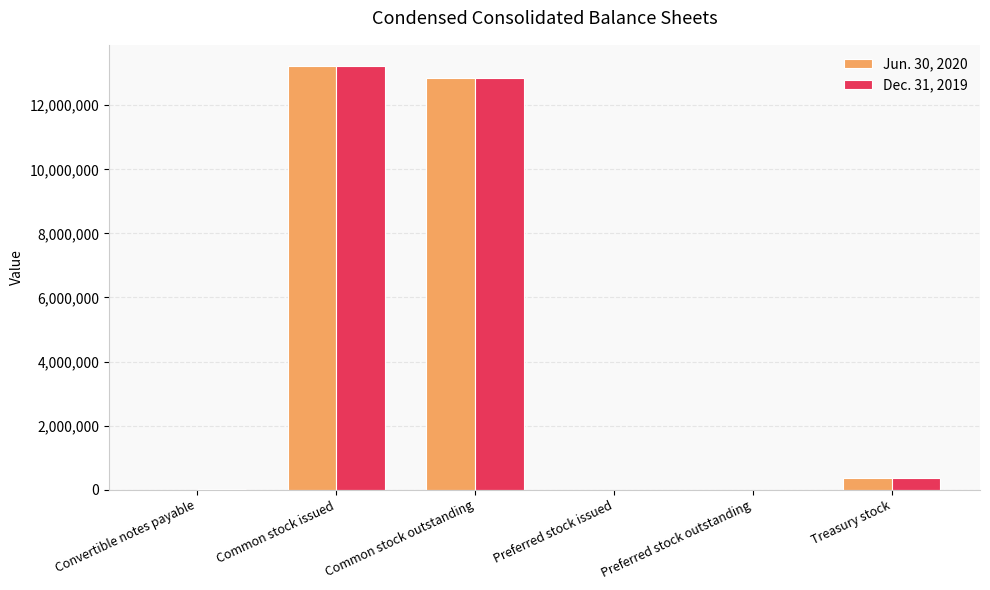

How many groups of bars are there?

6